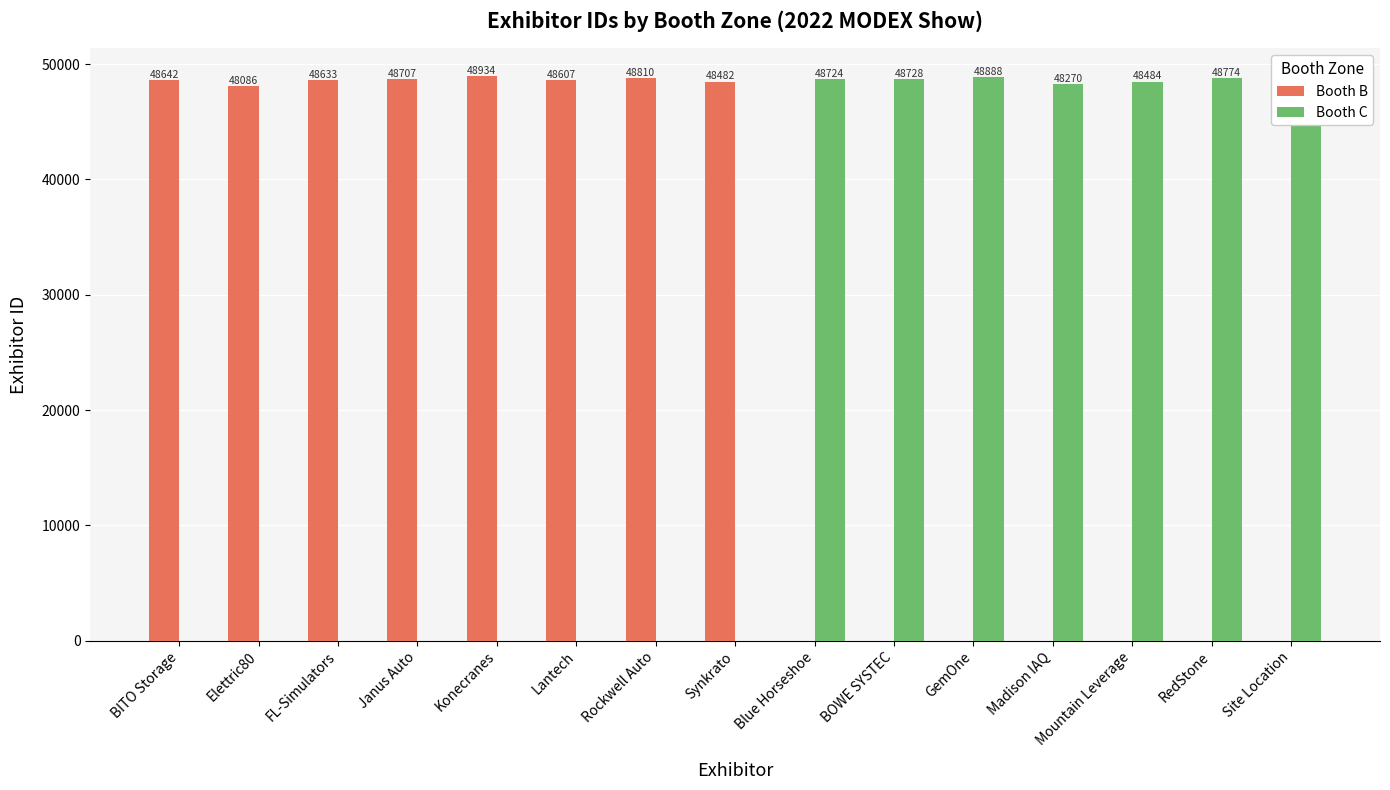

Count the number of categories in the chart.

15